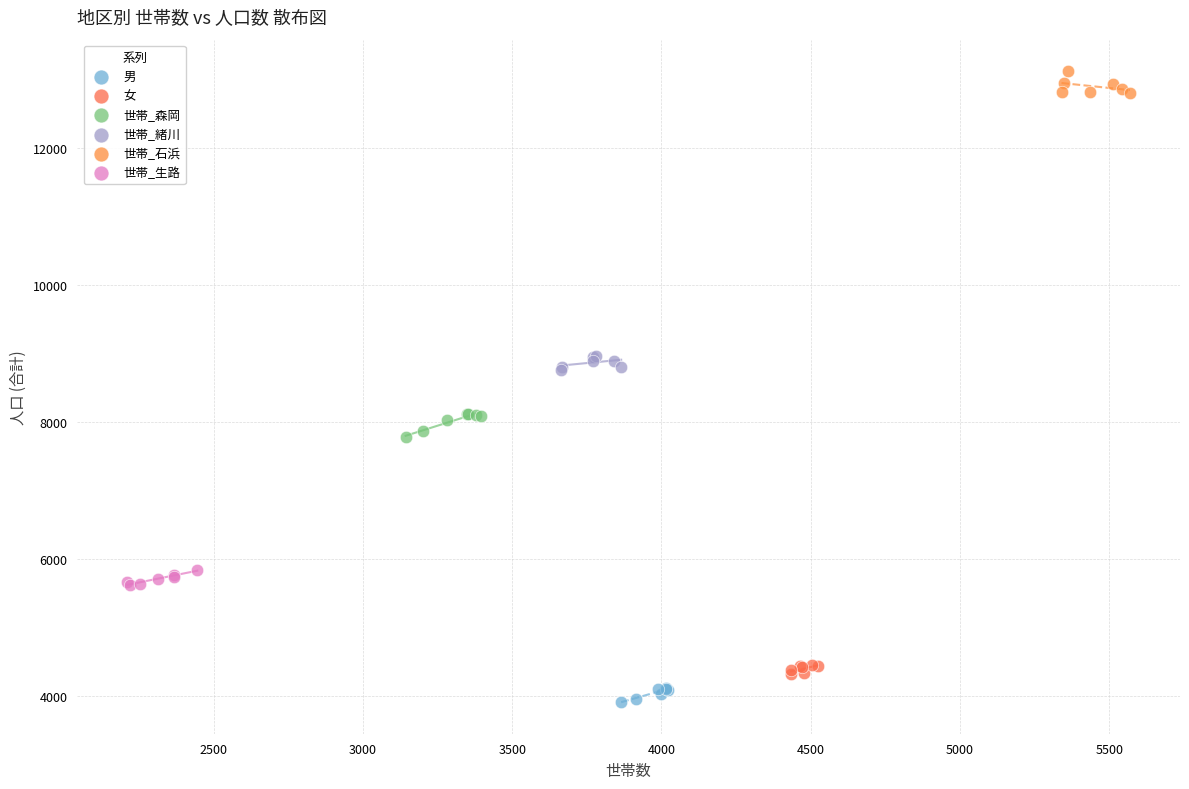

Which series reaches the maximum Y coordinate?

世帯_石浜